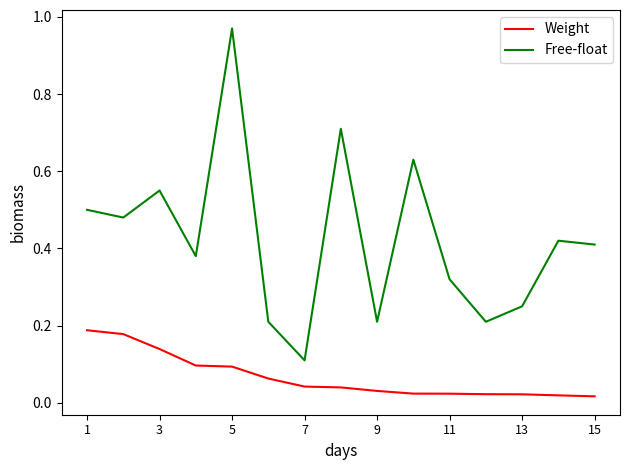

True or false: Weight and Free-float intersect in this chart.

False